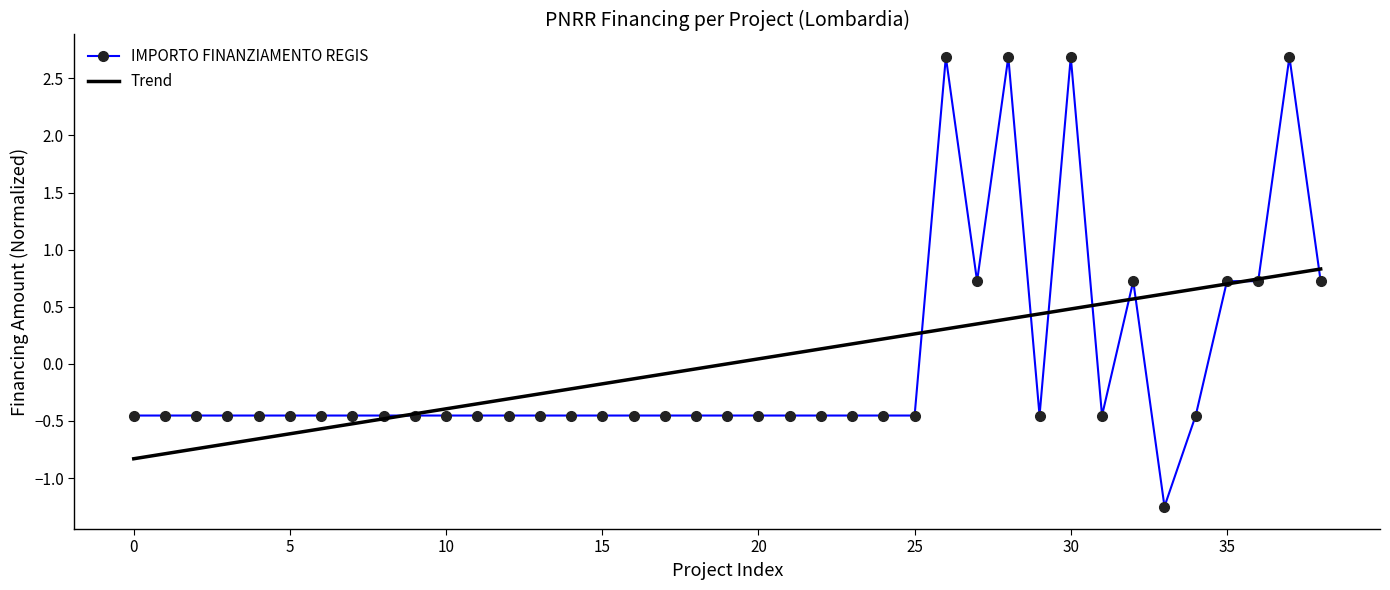

List the series in order of their peak value, lowest first.

Trend, IMPORTO FINANZIAMENTO REGIS